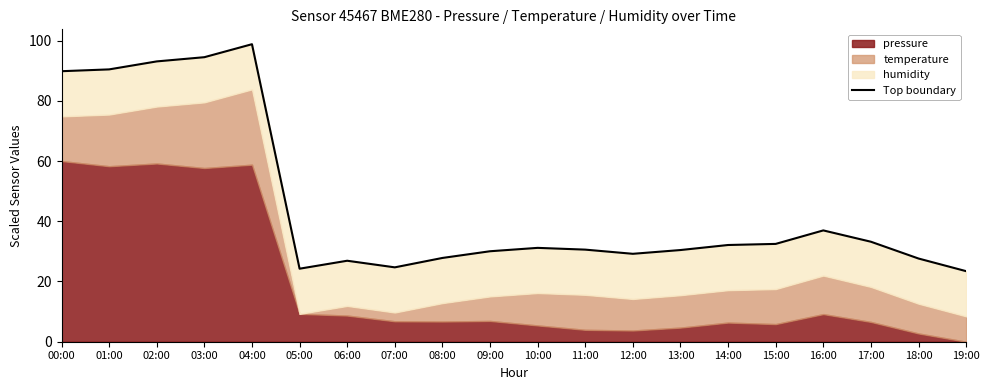

Where is the first local maximum?

04:00